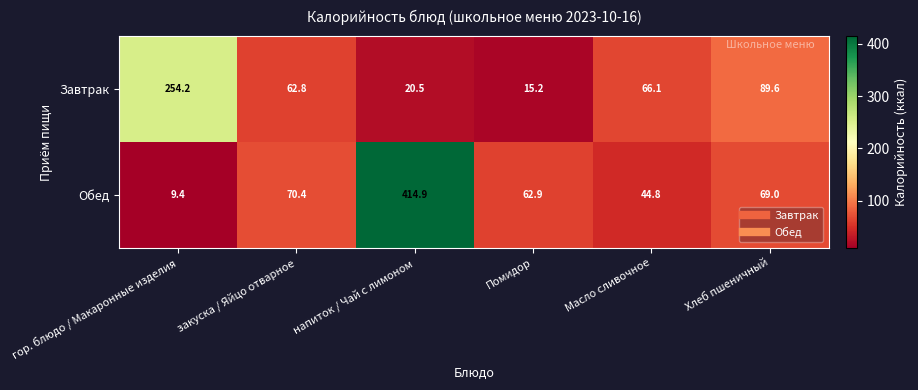

Reading left to right, what are all the values shown in this chart?

Завтрак: гор. блюдо / Макаронные изделия=254.2	закуска / Яйцо отварное=62.8	напиток / Чай с лимоном=20.5	Помидор=15.2	Масло сливочное=66.1	Хлеб пшеничный=89.6
Обед: гор. блюдо / Макаронные изделия=9.4	закуска / Яйцо отварное=70.4	напиток / Чай с лимоном=414.9	Помидор=62.9	Масло сливочное=44.8	Хлеб пшеничный=69.0